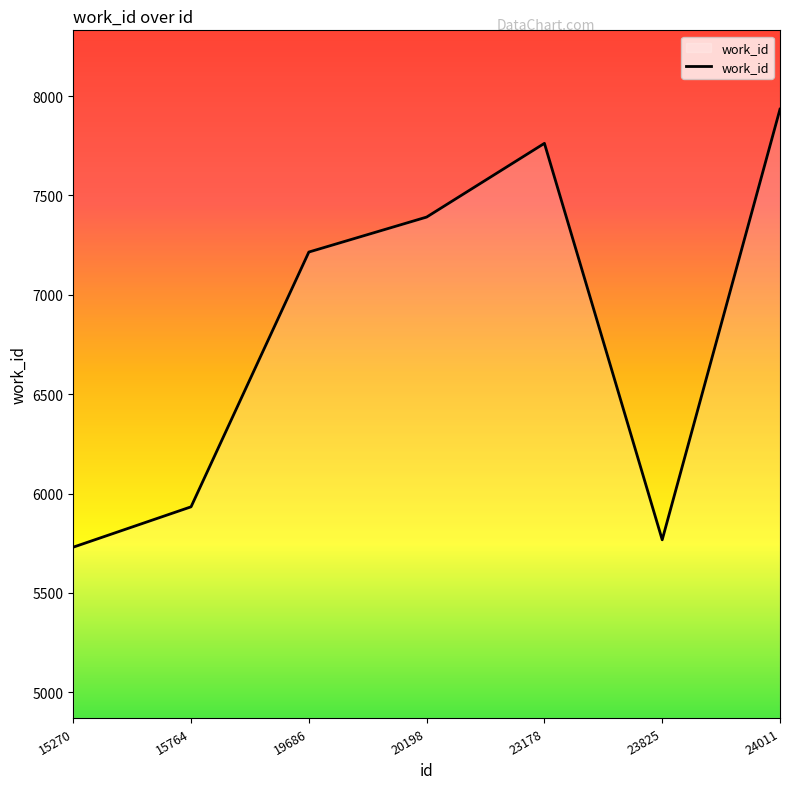

Read the value at 20198.

7391